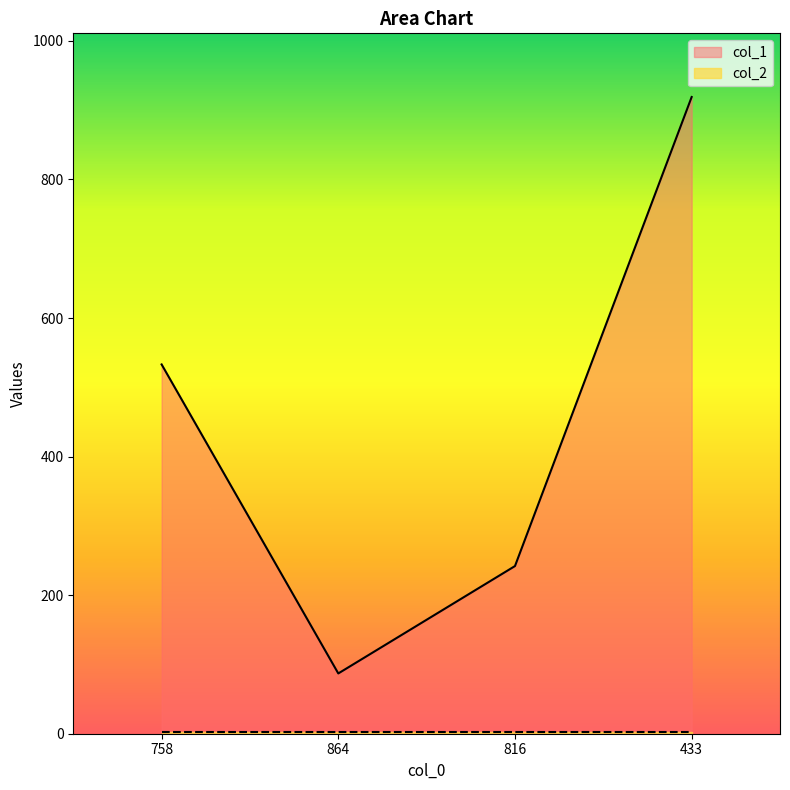

What is the label of the 1st point from the right?

433